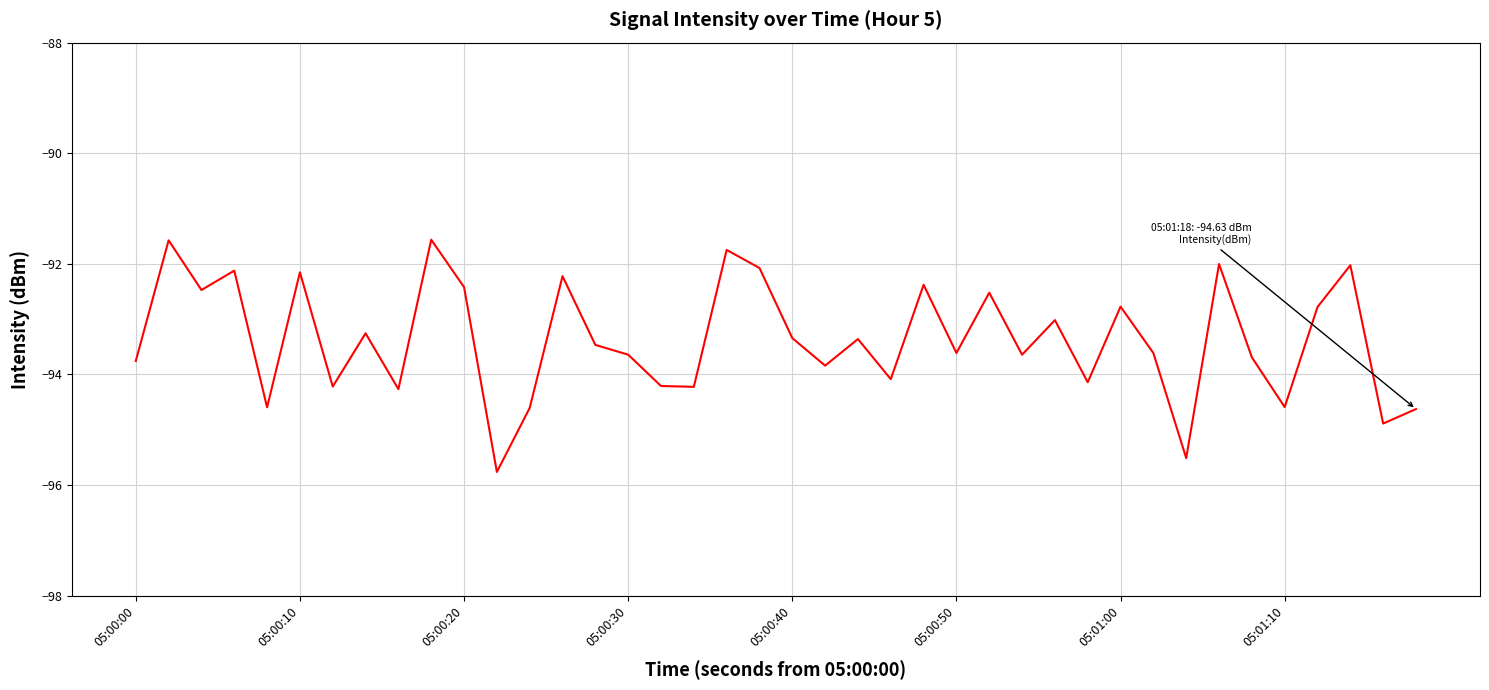

What is the smallest value displayed?

-95.8